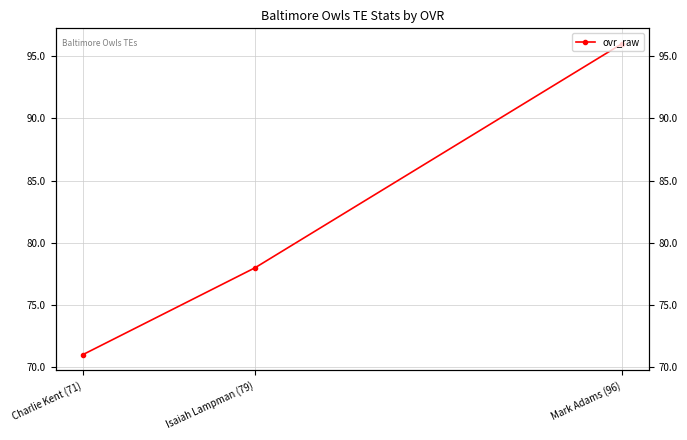

What is the sum of the values at Mark Adams (96) and Isaiah Lampman (79)?

174